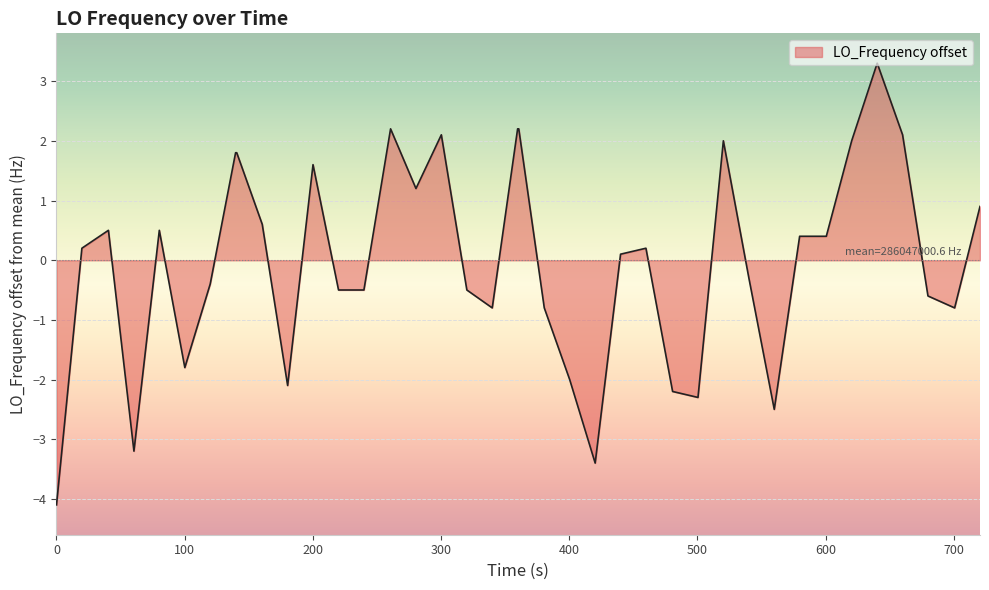

How many positive values are there?

22